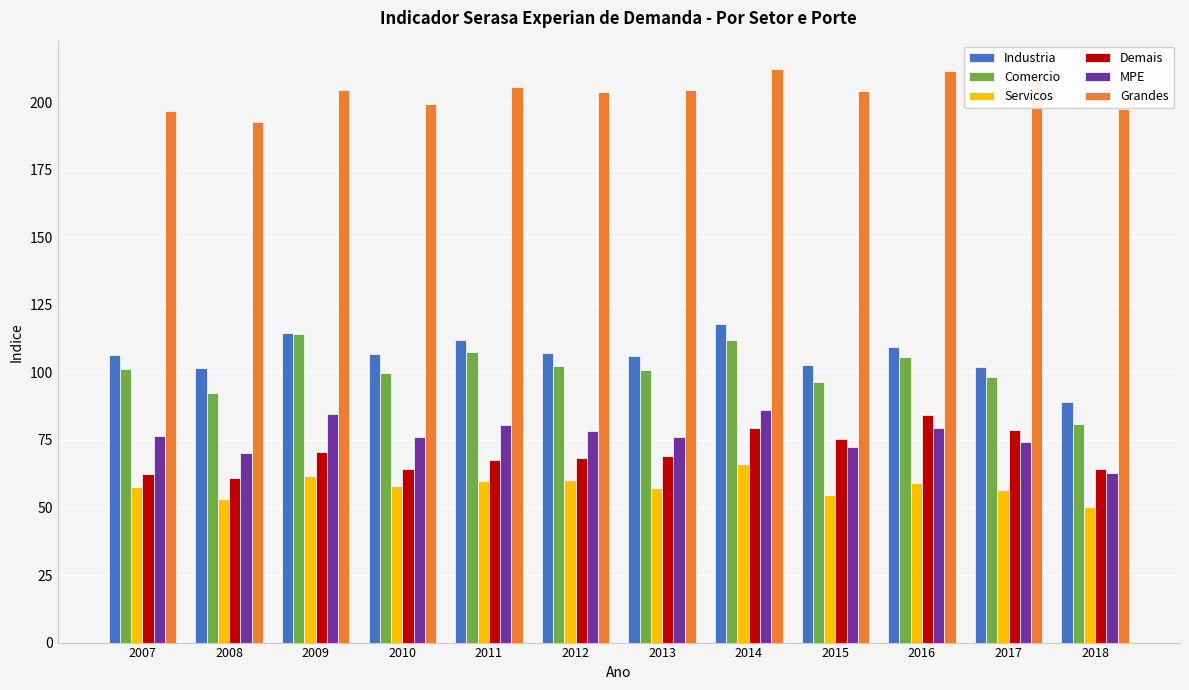

What is the maximum value shown in the chart?

212.1